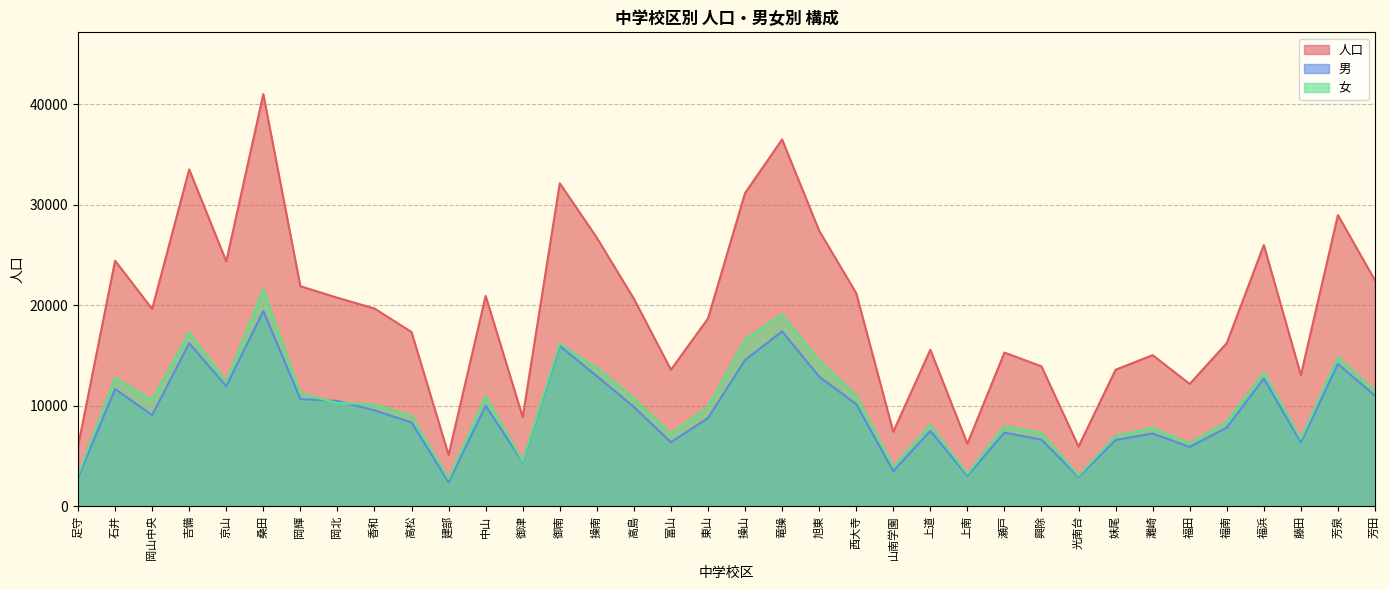

What is the difference between the highest and lowest values at 福南?

8412